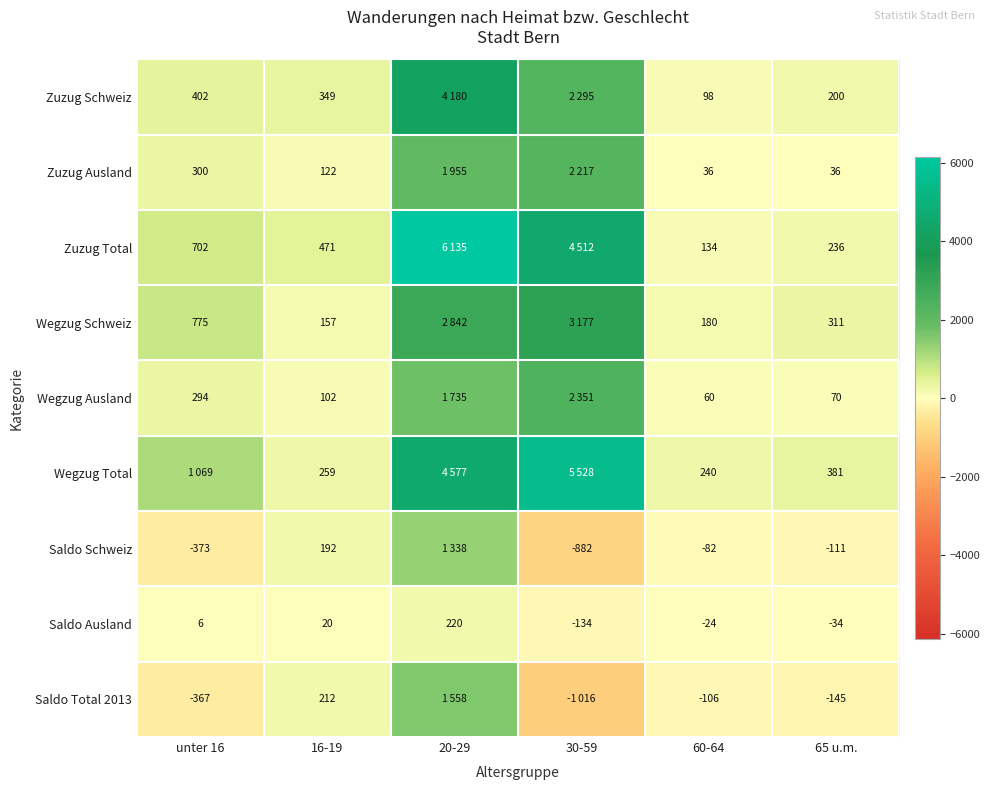

What is the difference between the Saldo Ausland values at 20-29 and 16-19?

200